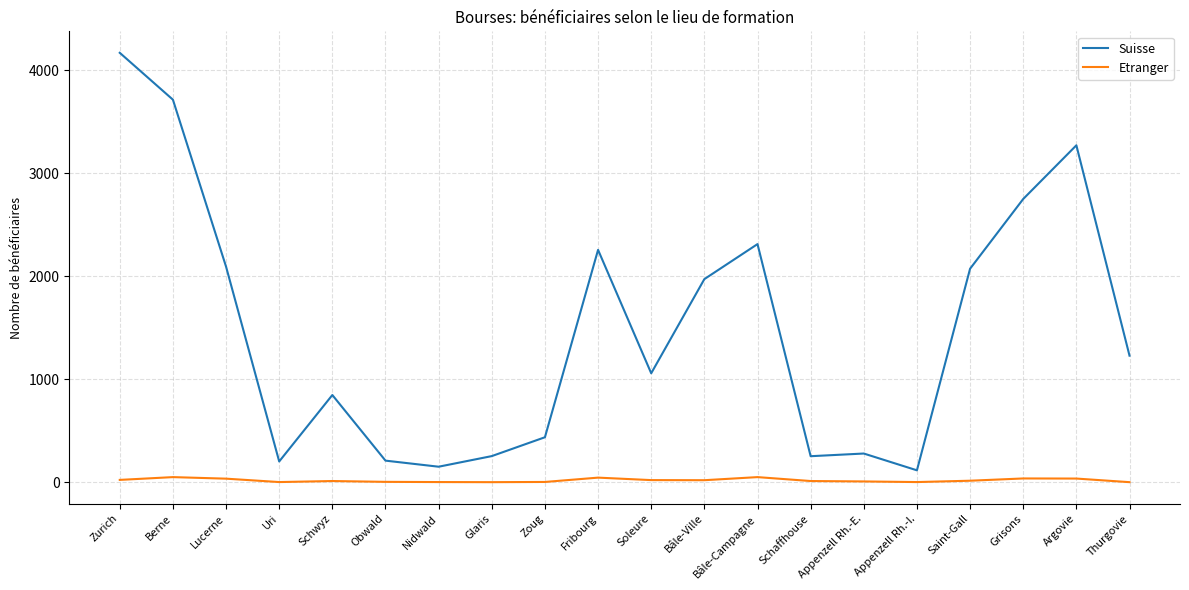

List the series in order of their peak value, lowest first.

Etranger, Suisse